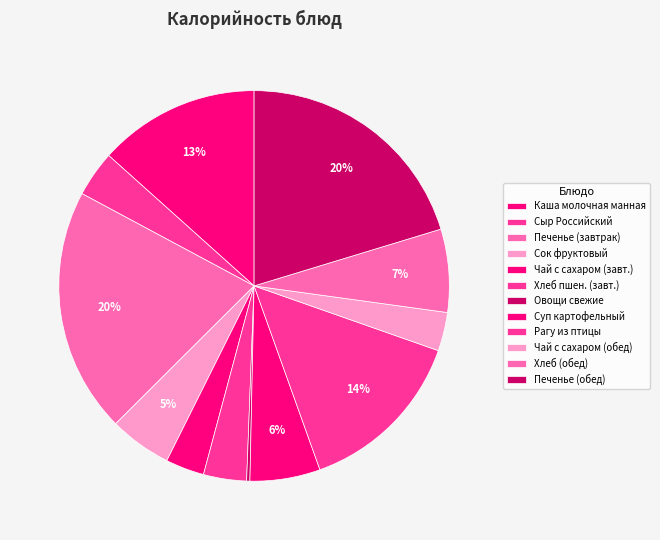

Is Сыр Российский the majority of the pie?

No